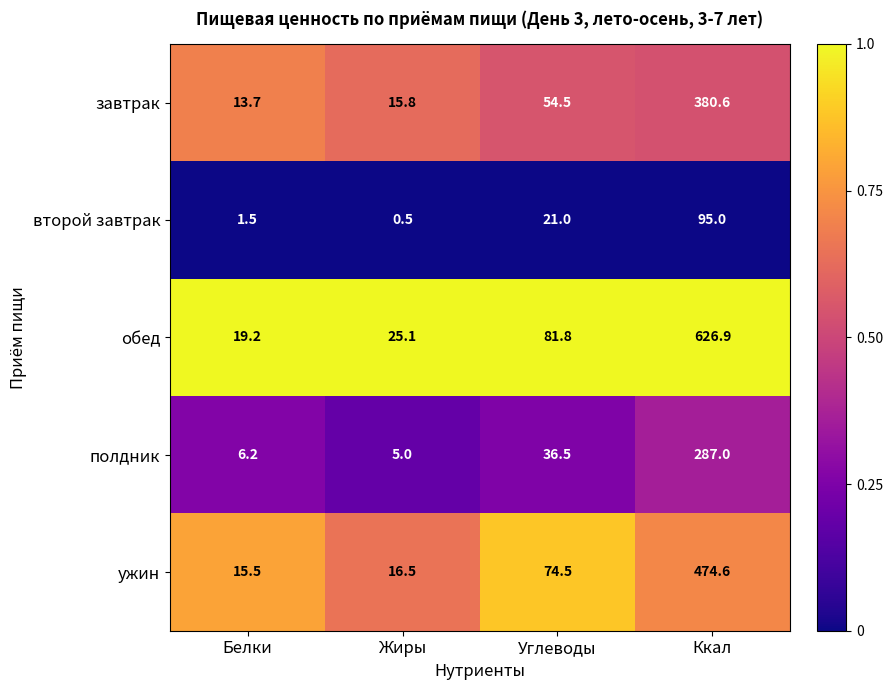

At Углеводы, list the series in order from smallest to largest.

второй завтрак, полдник, завтрак, ужин, обед